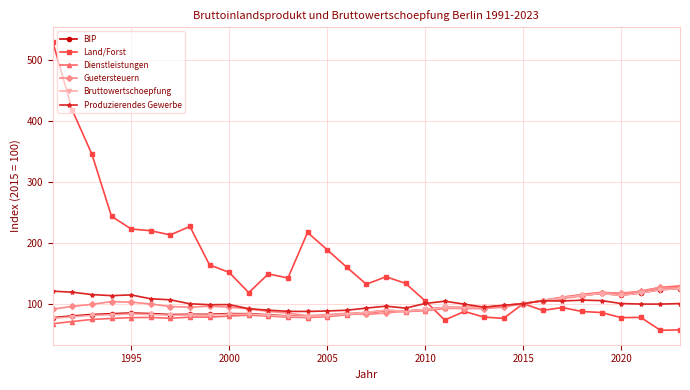

At how many categories does at least one series exceed 234?

4